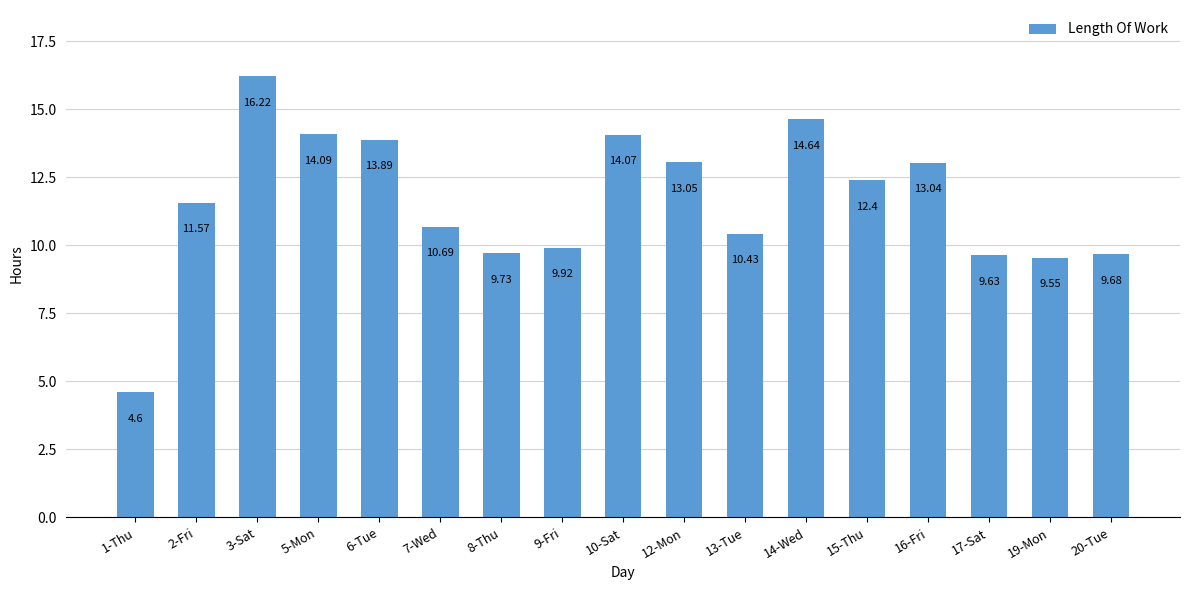

The value at 6-Tue is 24.3. True or false?

False